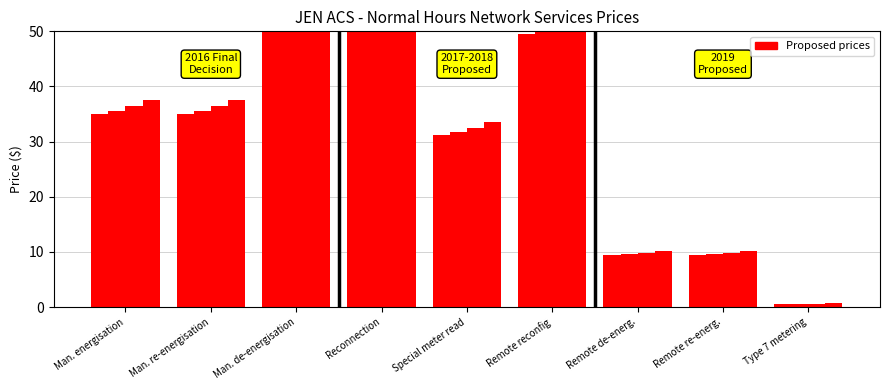

Reading left to right, transcribe all the data shown in this chart.

2016 Final: Man. energisation=35.0	Man. re-energisation=35.0	Man. de-energisation=54.0	Reconnection=66.2	Special meter read=31.2	Remote reconfig=49.5	Remote de-energ.=9.4	Remote re-energ.=9.4	Type 7 metering=0.6
2017 Proposed: Man. energisation=35.5	Man. re-energisation=35.5	Man. de-energisation=54.7	Reconnection=67.1	Special meter read=31.7	Remote reconfig=50.1	Remote de-energ.=9.6	Remote re-energ.=9.6	Type 7 metering=0.6
2018 Proposed: Man. energisation=36.4	Man. re-energisation=36.4	Man. de-energisation=56.2	Reconnection=68.9	Special meter read=32.5	Remote reconfig=51.5	Remote de-energ.=9.8	Remote re-energ.=9.8	Type 7 metering=0.6
2019 Proposed: Man. energisation=37.5	Man. re-energisation=37.5	Man. de-energisation=57.9	Reconnection=71.1	Special meter read=33.5	Remote reconfig=53.1	Remote de-energ.=10.2	Remote re-energ.=10.2	Type 7 metering=0.6